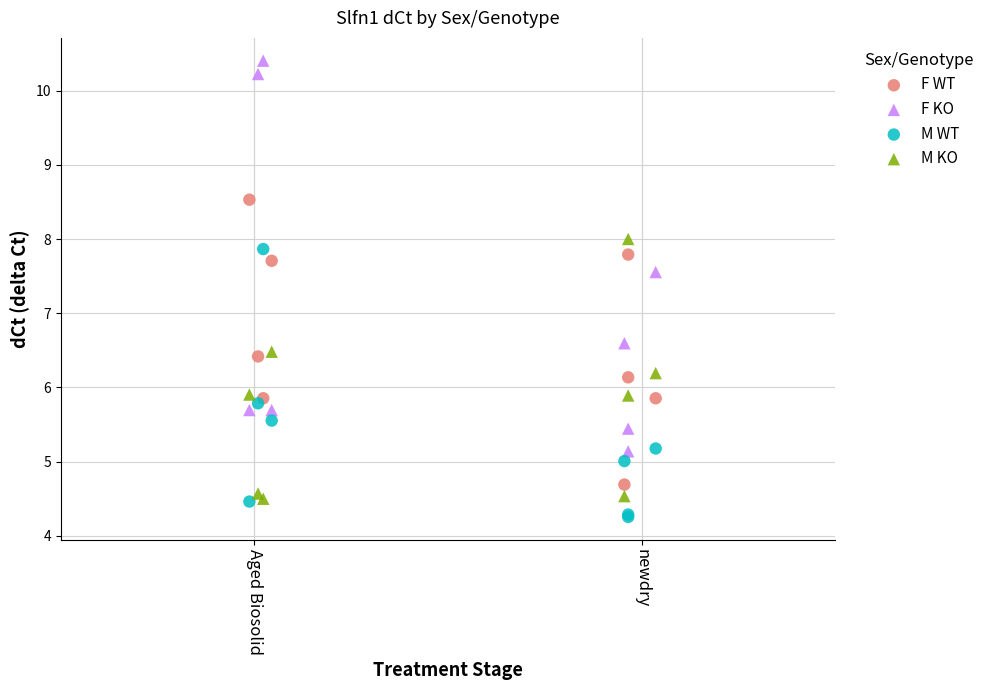

Which series has the largest Y range (max minus min)?

F KO